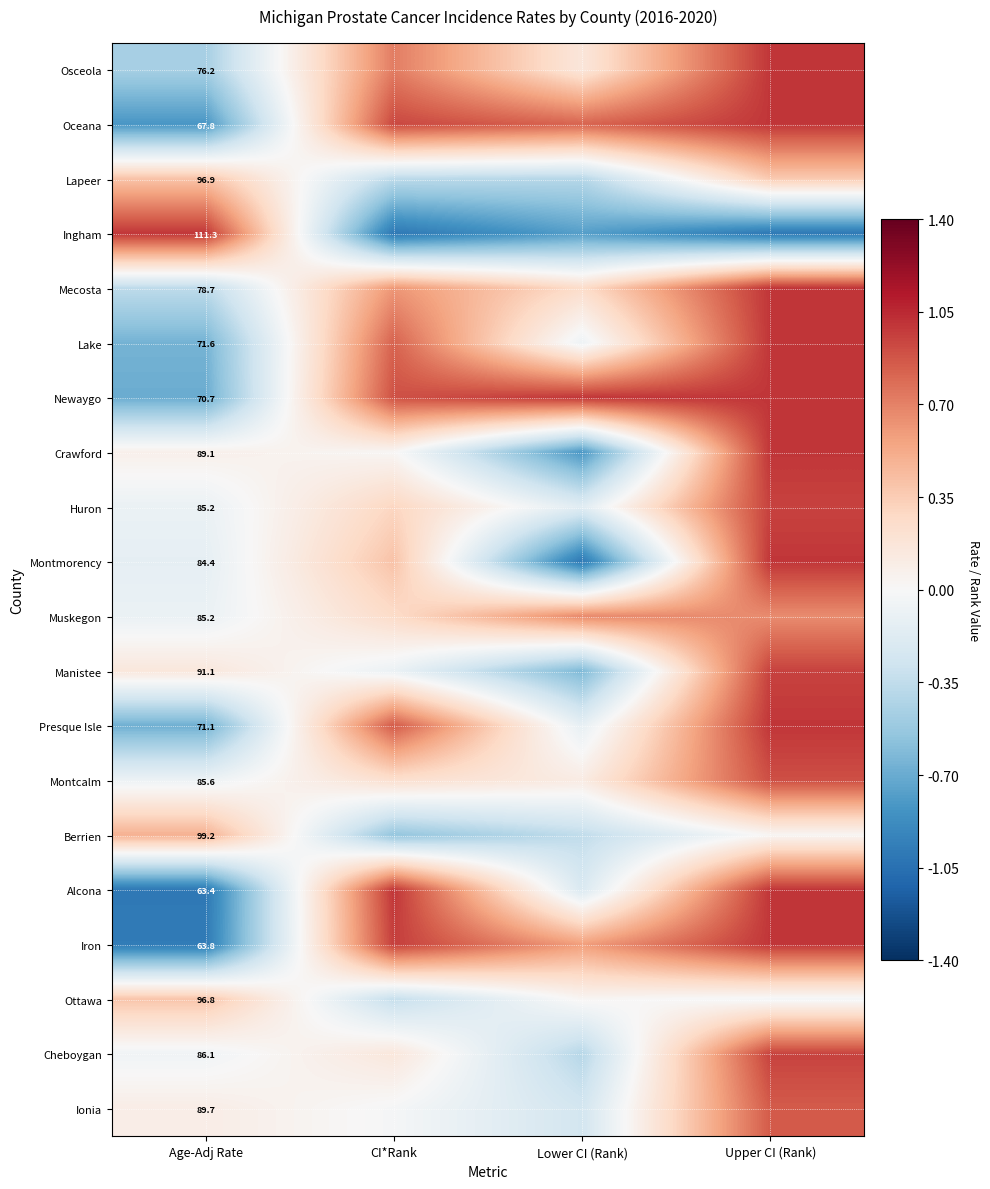

The value of Presque Isle at CI*Rank is 1.2. True or false?

False